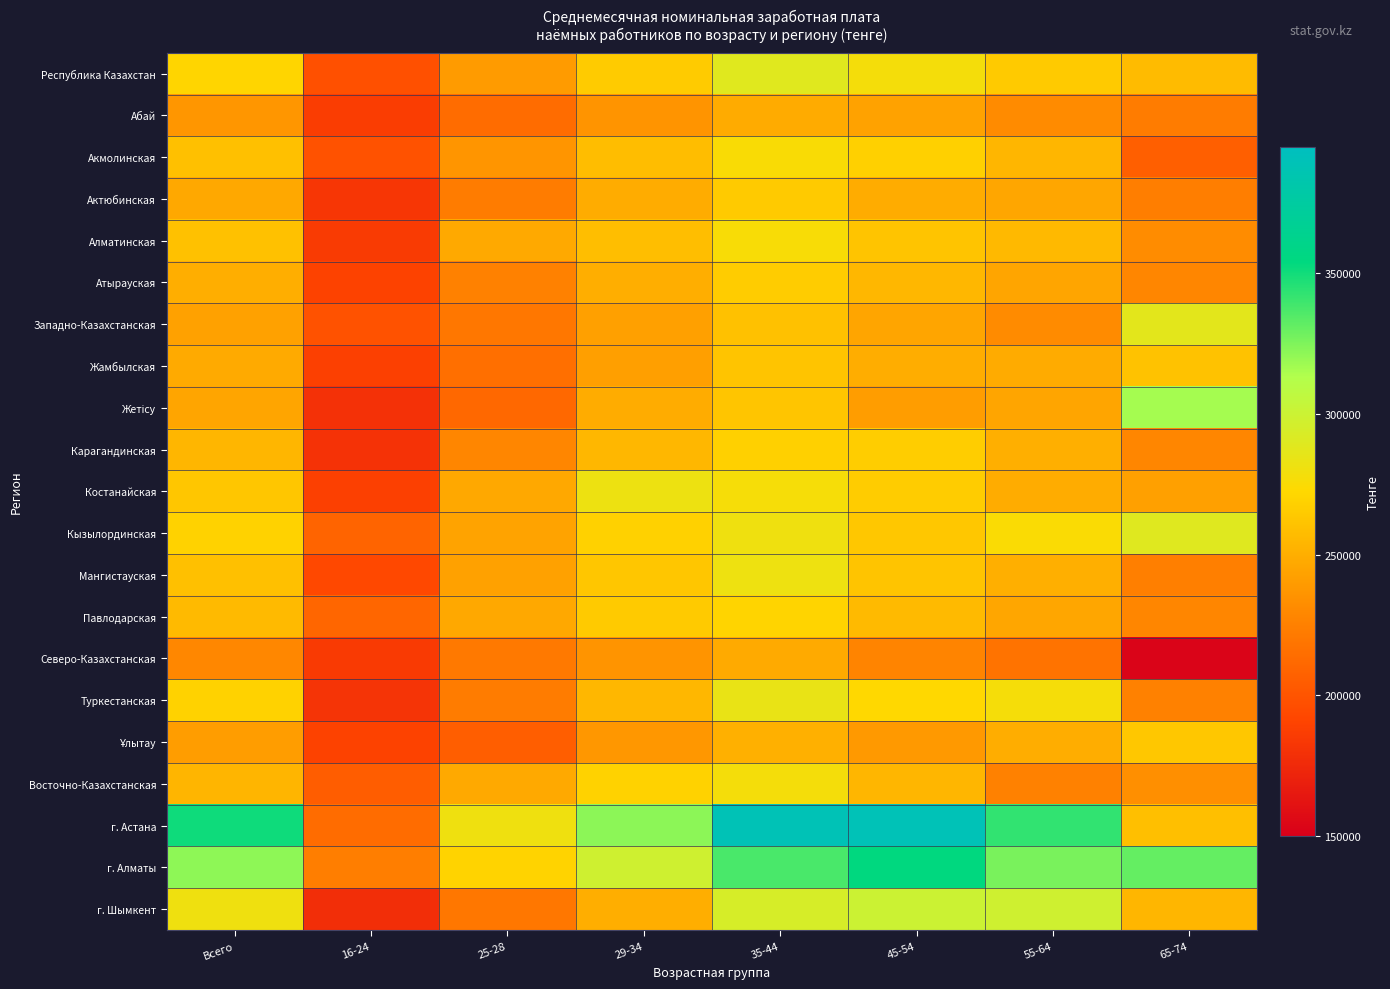

What is the greatest value displayed?

390052